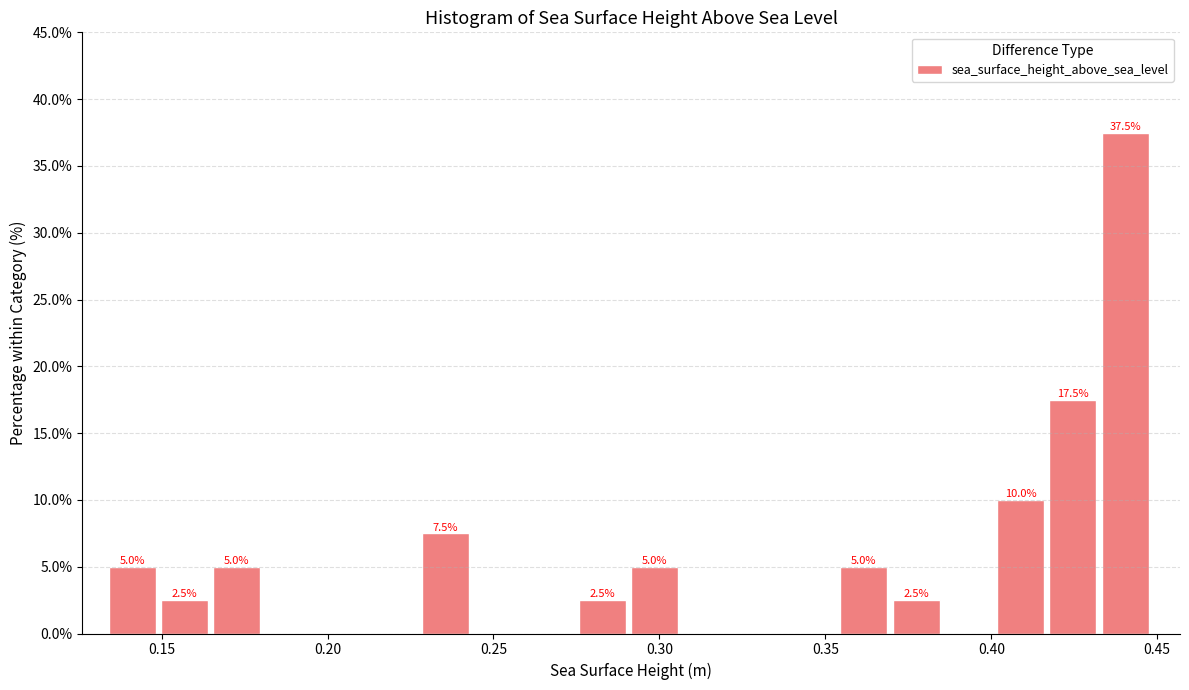

Around what value on the x-axis is the tallest bar? Give the approximate position of its centre, as read against the axis.

0.440